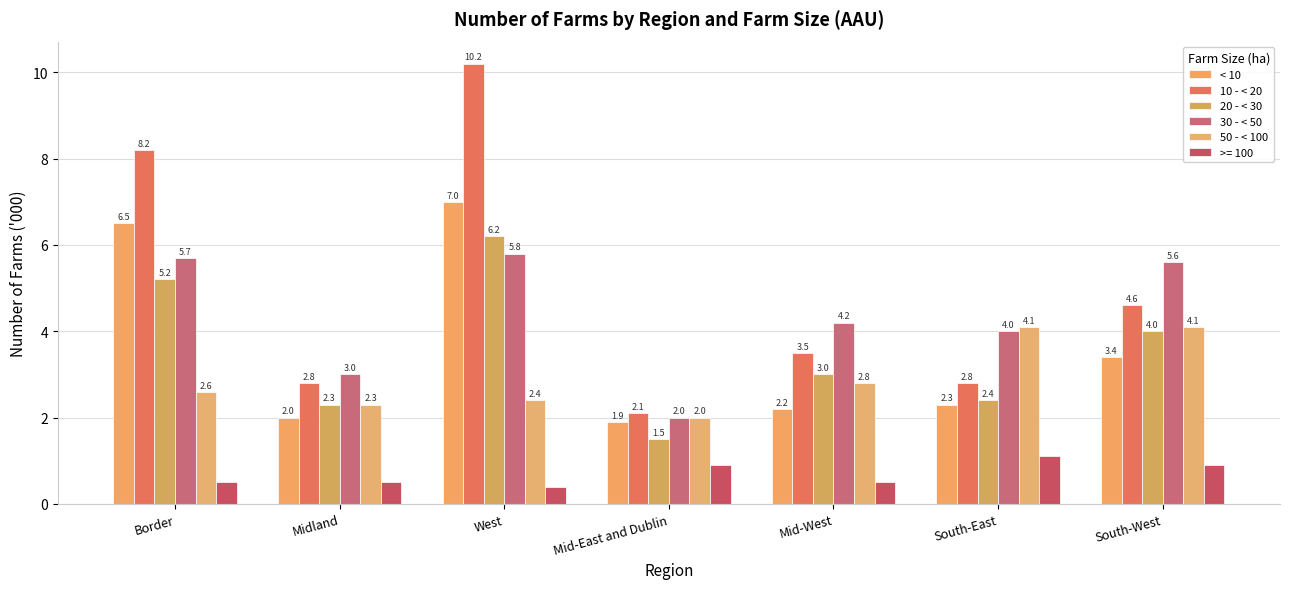

At which category does the chart reach its peak across all series?

West